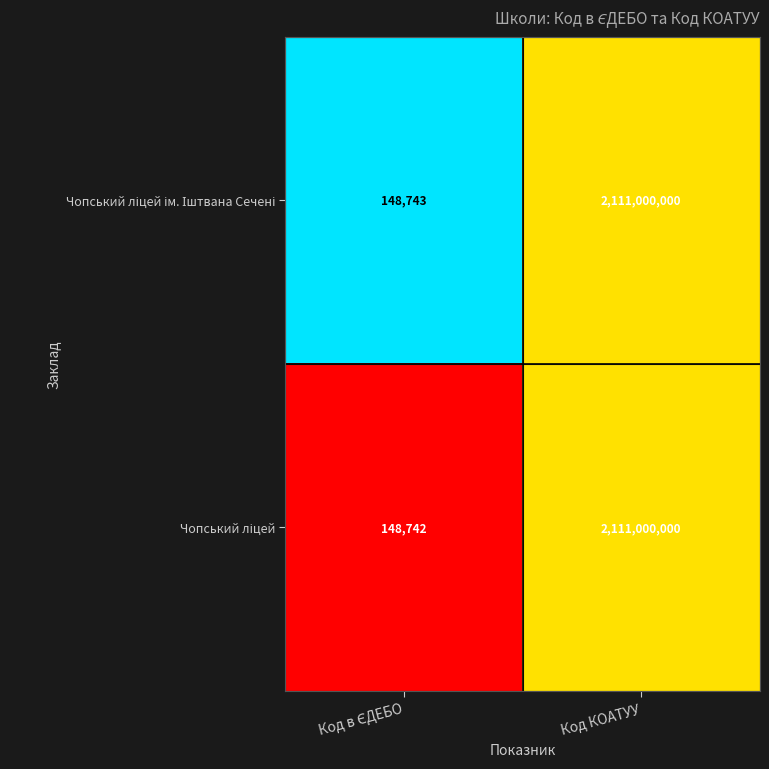

At which category is the sum across all series the highest?

Код КОАТУУ